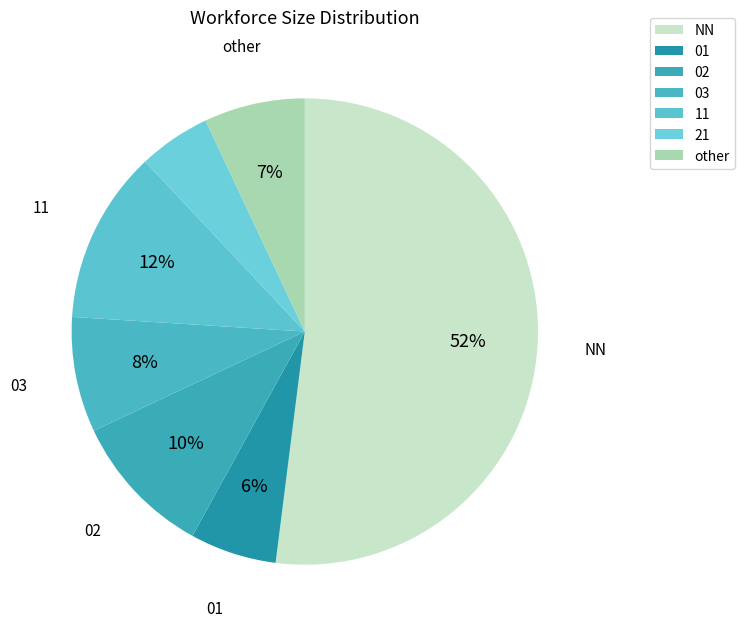

How many slices are in this pie chart?

7